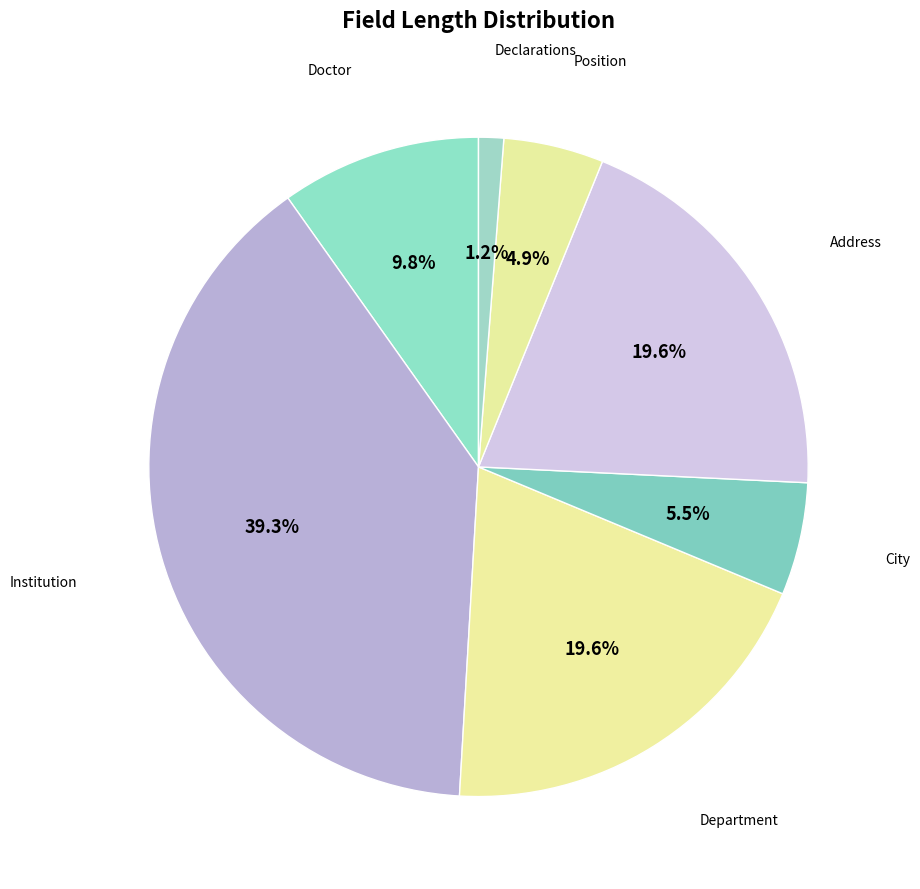

Which category has the smallest portion of the pie?

Declarations